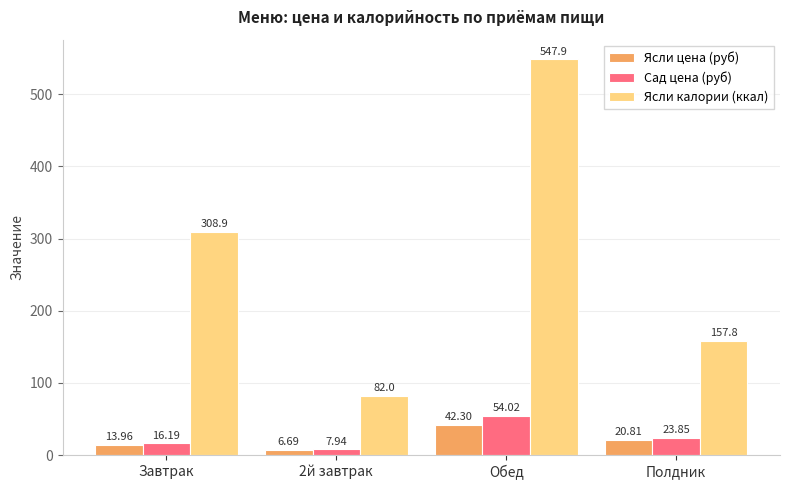

How many bars are there in each group?

3